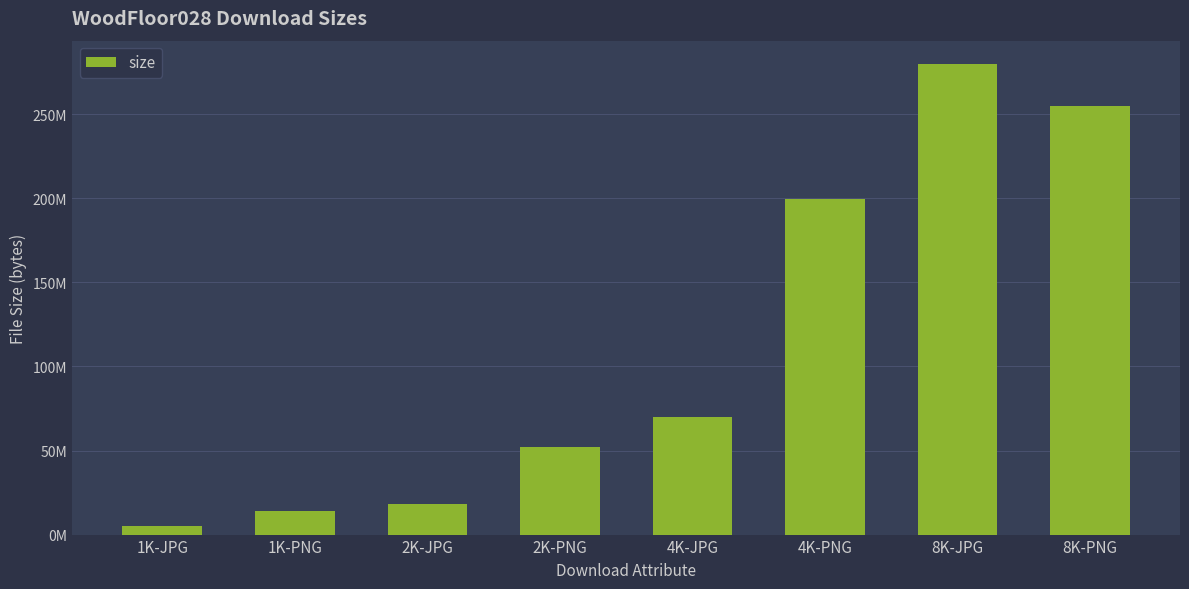

The value at 8K-JPG is 279725413. True or false?

True